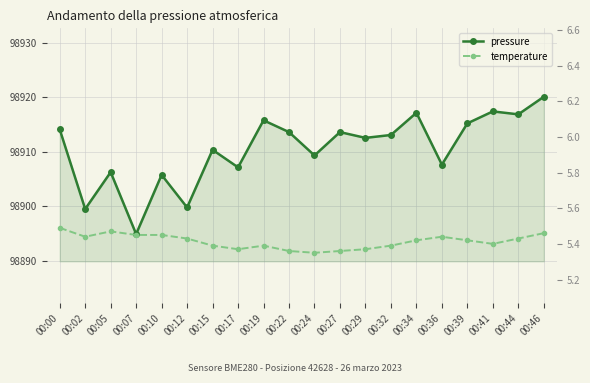

The temperature series shows 5.4 at 00:29. True or false?

True